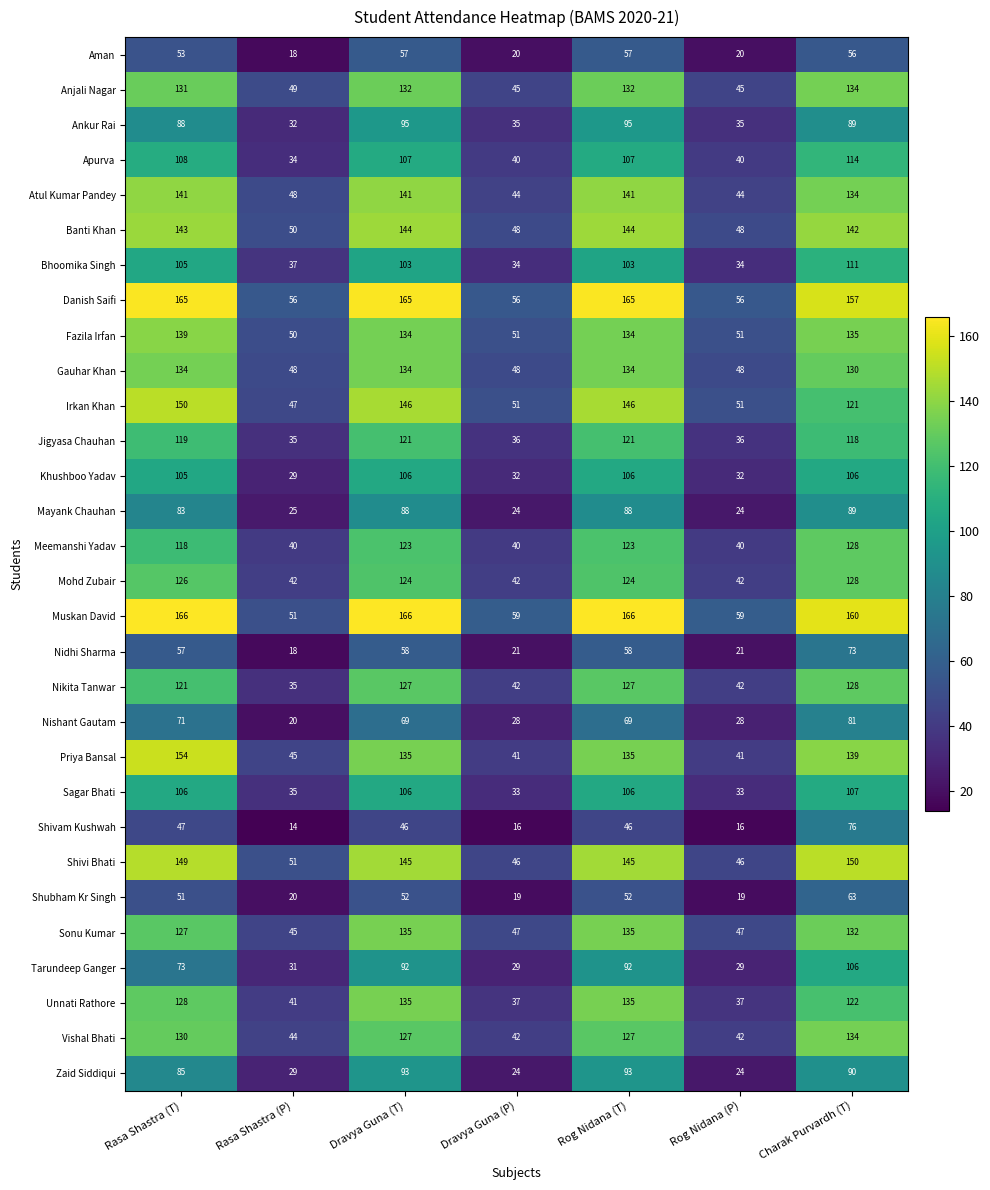

What is the spread (max minus min) of values at Rog Nidana (T)?

120